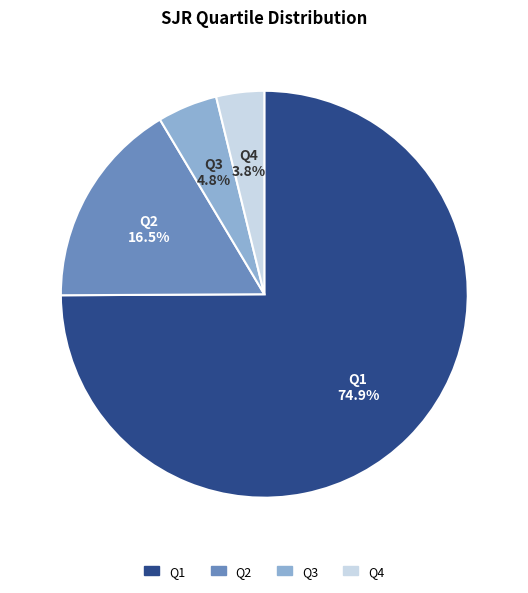

To the nearest percent, what is the difference between the Q4 and Q3 slice percentages?

1%